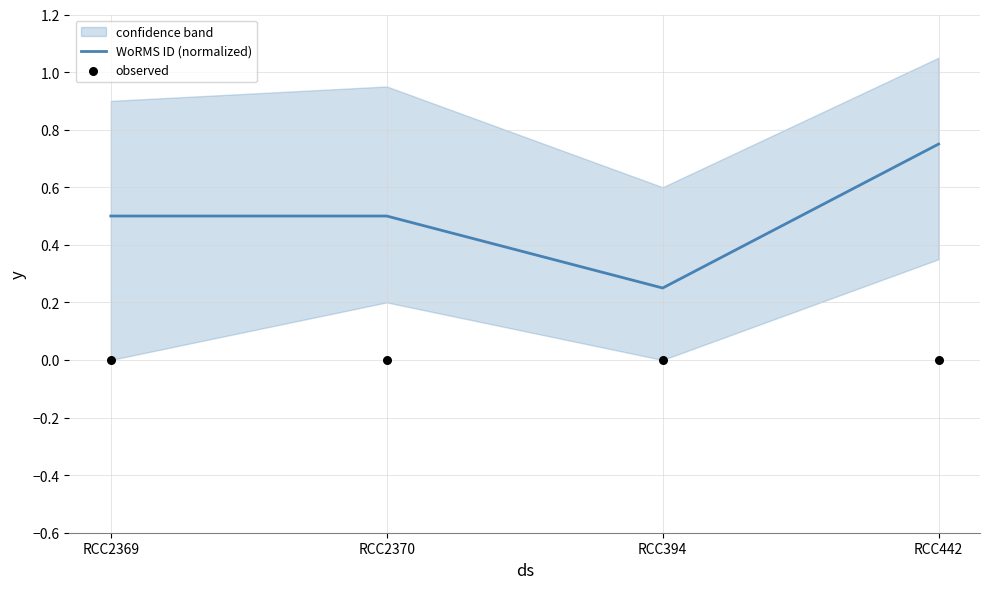

Which series has the largest total across all categories?

WoRMS ID (normalized)